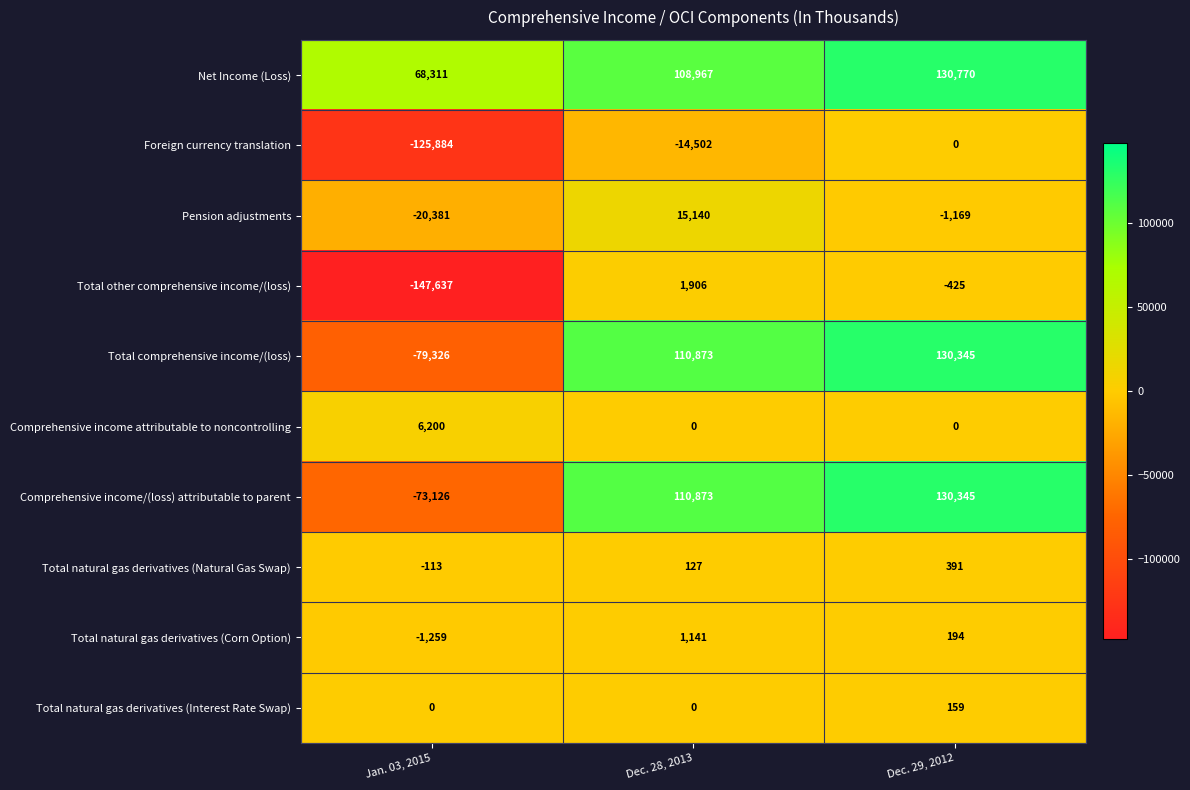

How many data points does each series have?

3